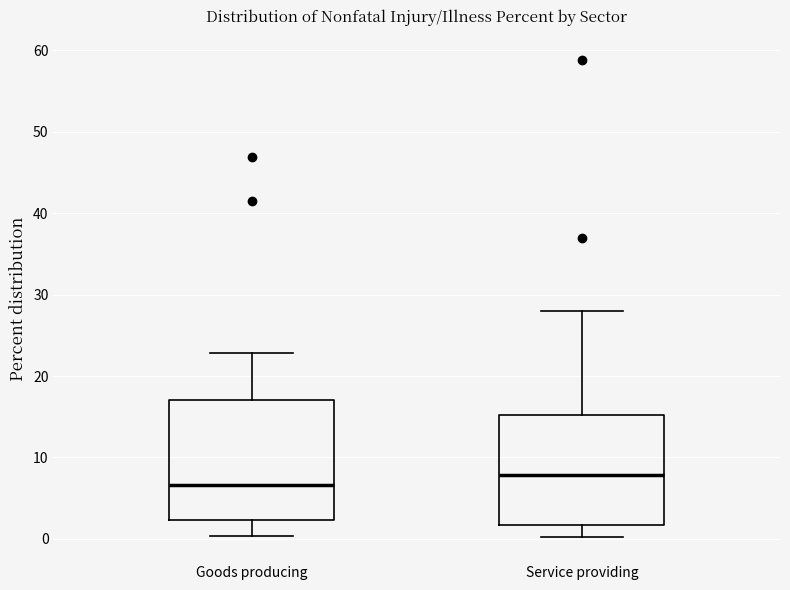

Reading left to right, read every box against the y-axis: the position of its median line, the range the box covers, and the ends of its whiskers. The values are not printed on the chart, so give them approximately, as read against the axis.

Goods producing: median 7, box 2 to 17, whiskers 0 to 23
Service providing: median 8, box 2 to 15, whiskers 0 to 28